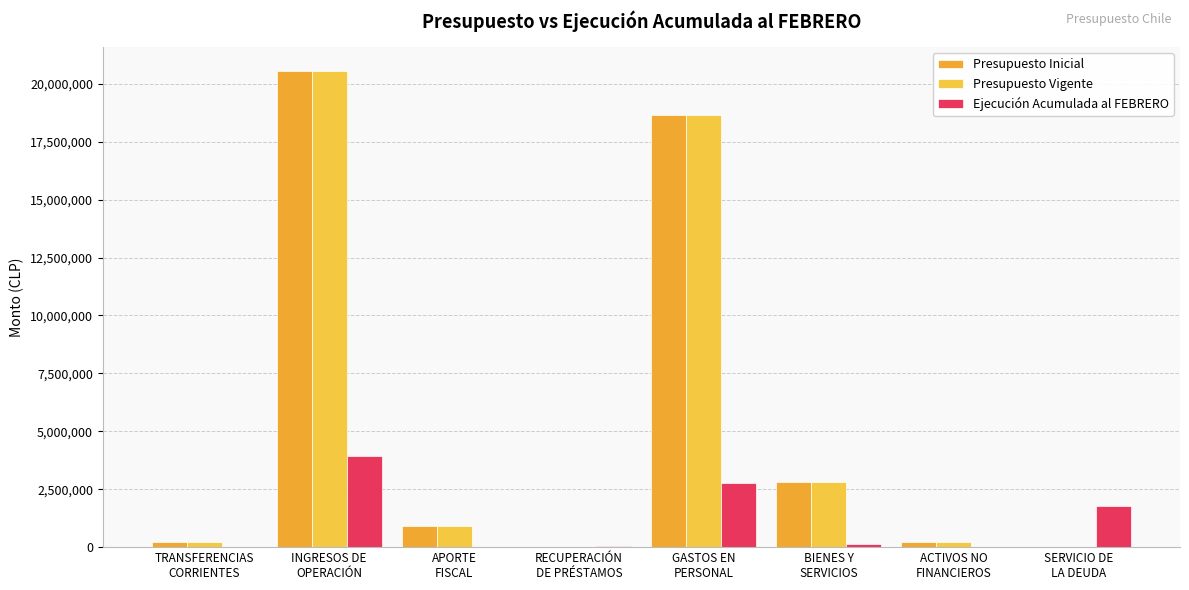

Which label corresponds to the largest value in the chart?

INGRESOS DE
OPERACIÓN